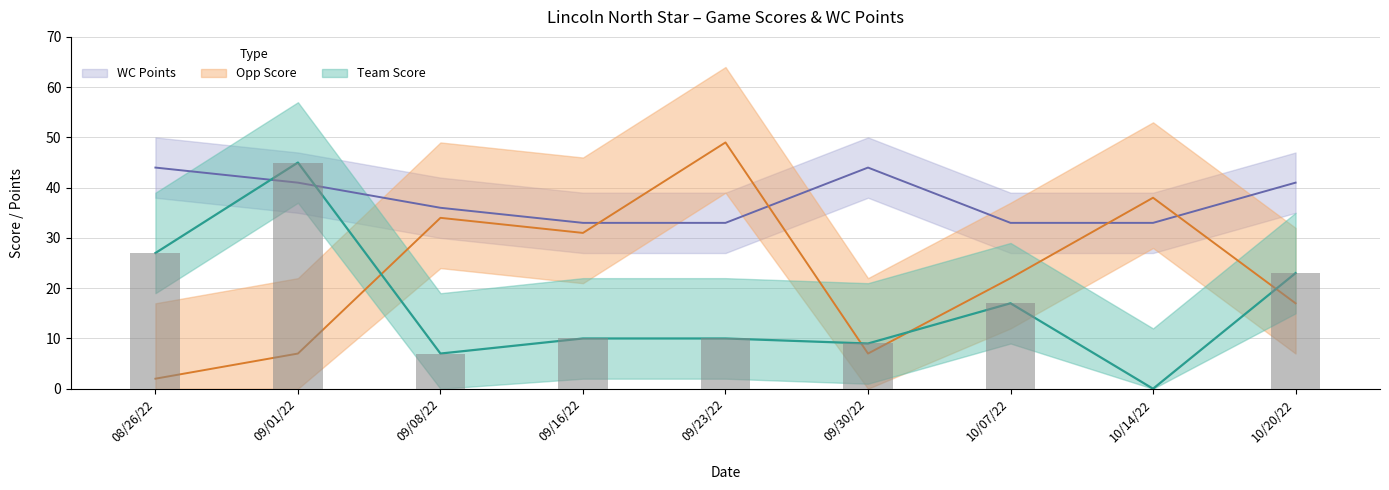

Where is Opp Score nearest to the value 25?

10/07/22